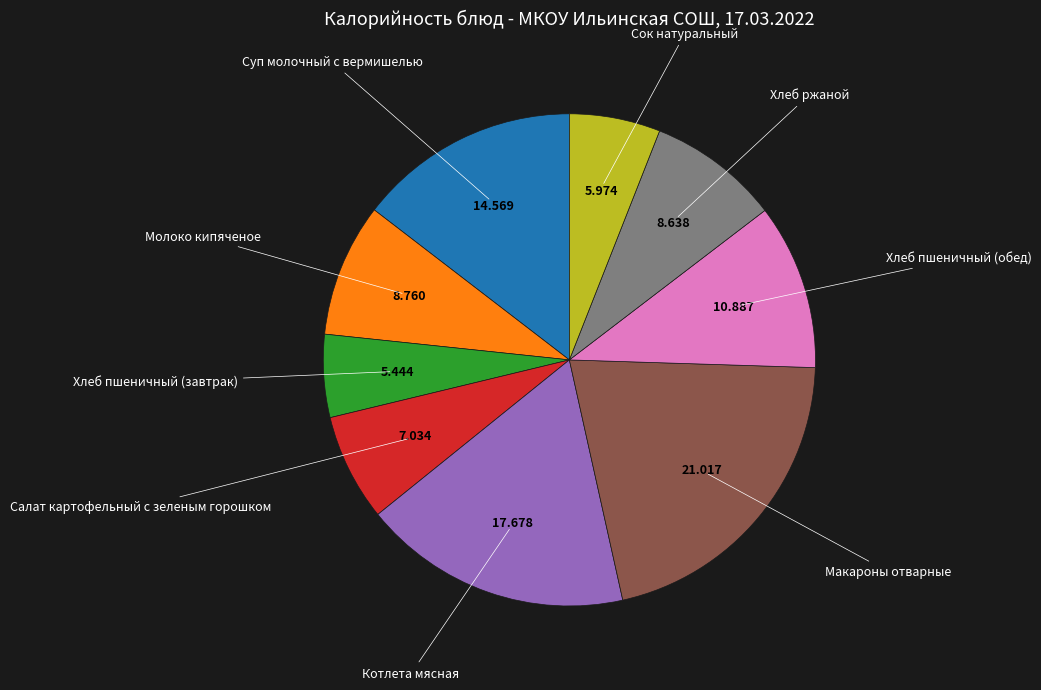

What is the largest slice in the pie chart?

Макароны отварные